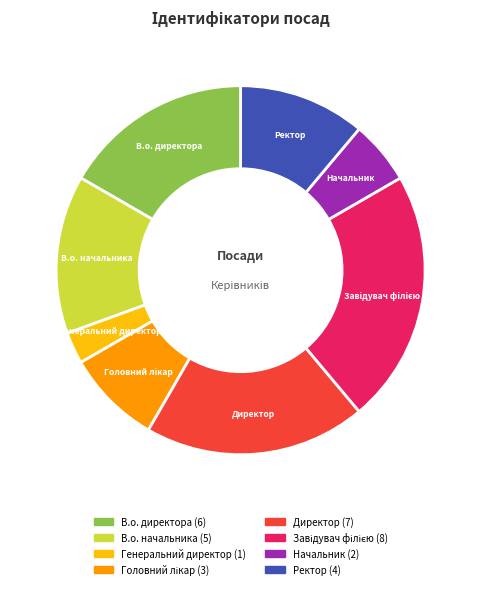

Do Директор and Начальник together represent more than half of the pie?

No